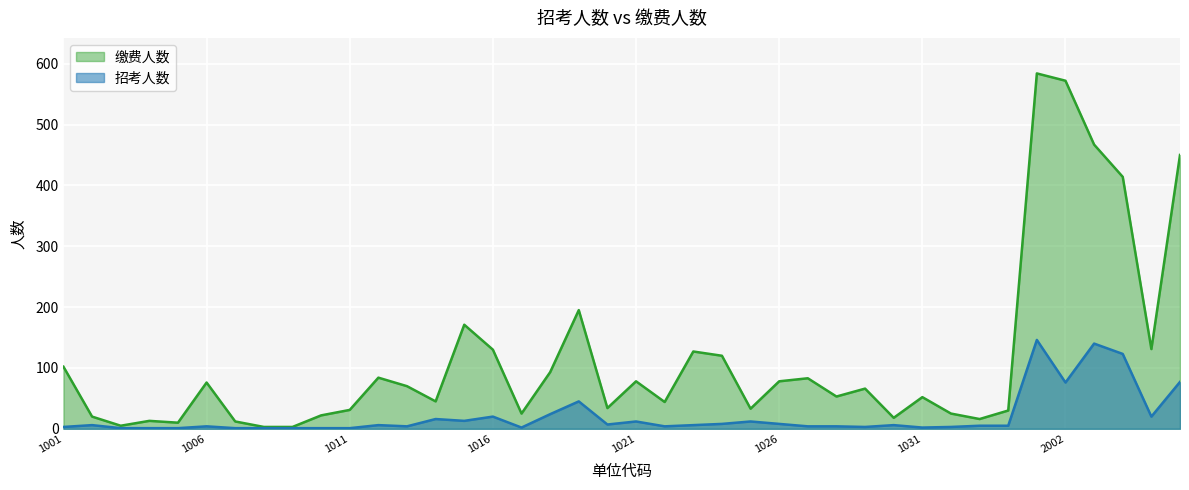

At which category does 招考人数 reach its first local peak?

1002